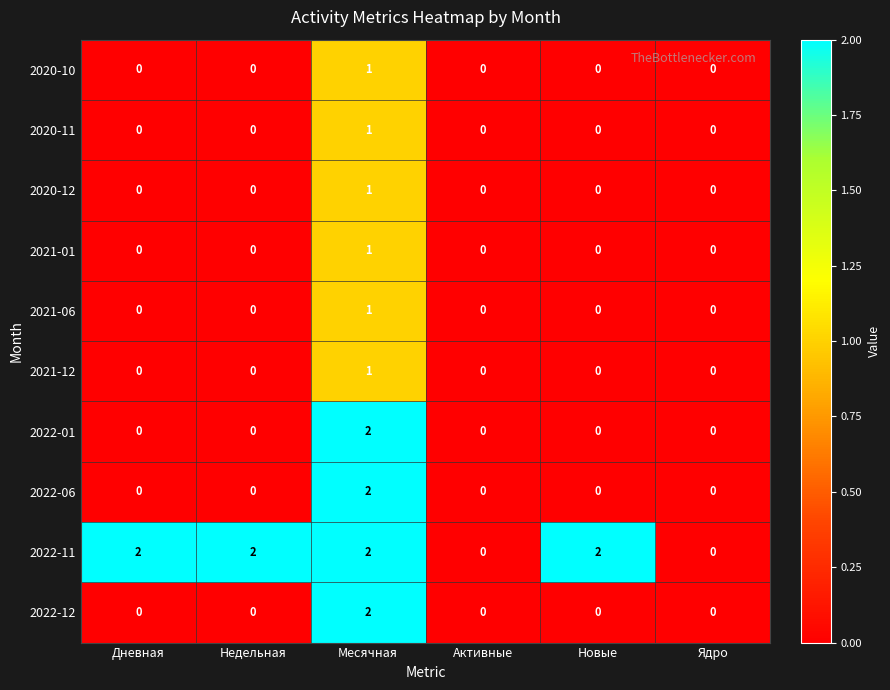

Which series has the largest total across all categories?

2022-11